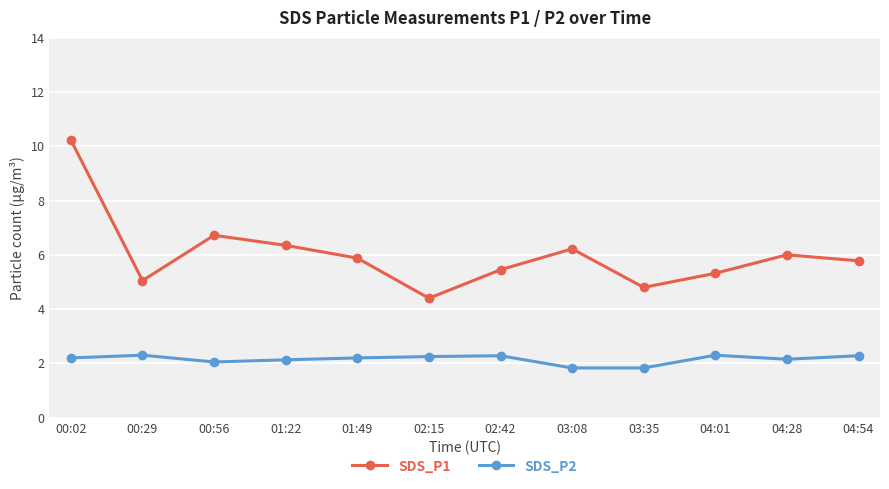

What is the difference between the maximum and second lowest values in the SDS_P1 series?

5.4